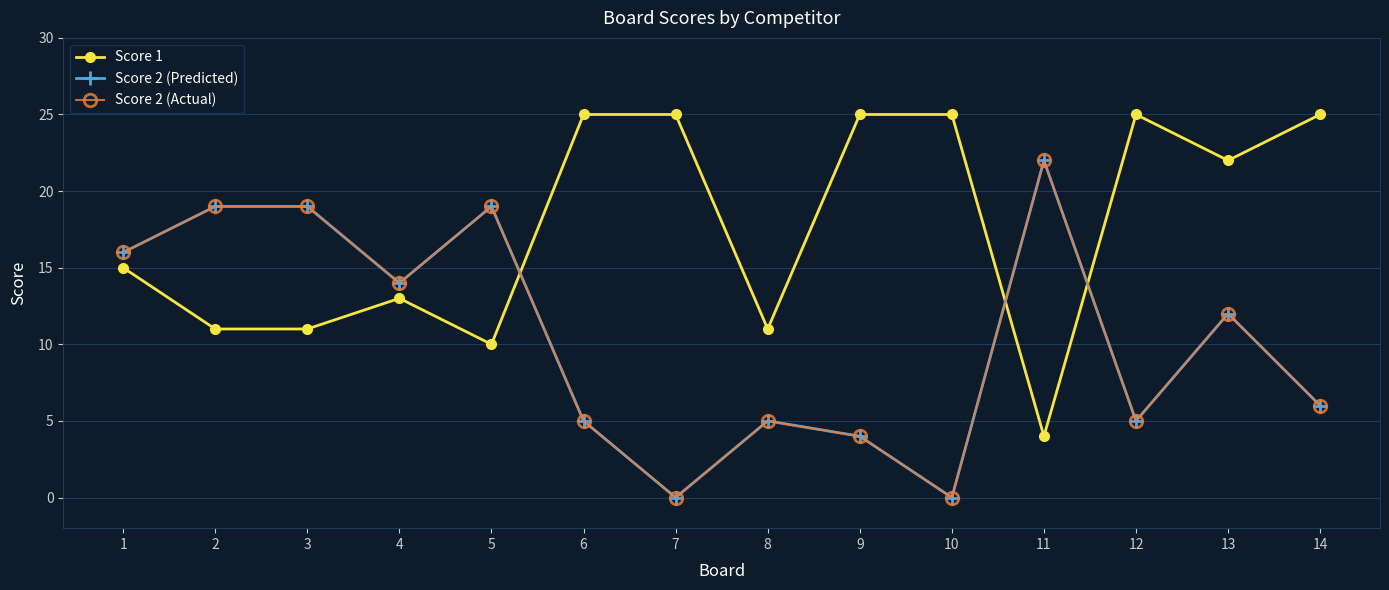

Is this an area chart (filled region under the line)?

No